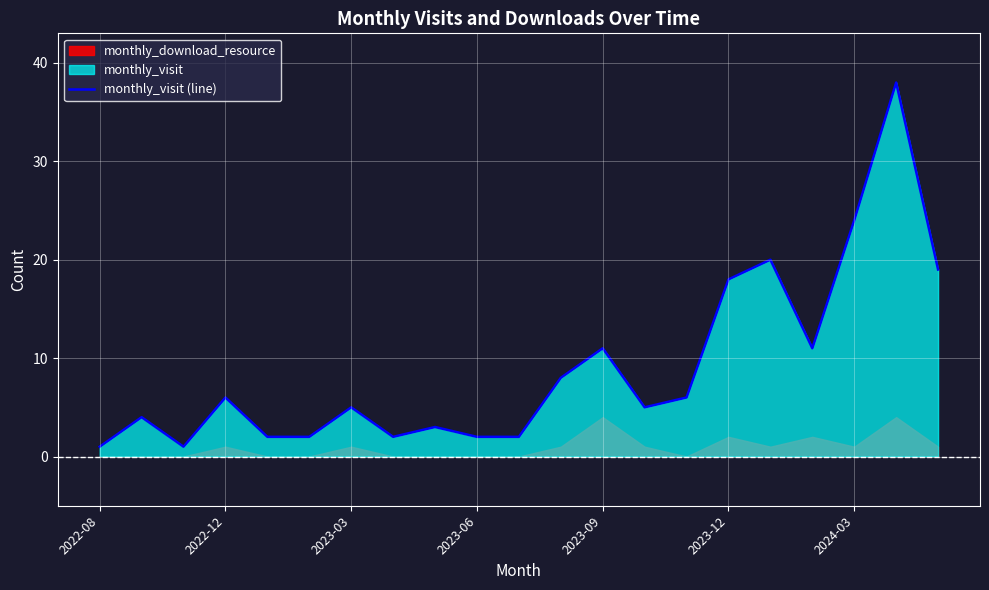

The value of monthly_visit (line) at 2024-03 is 24. True or false?

True